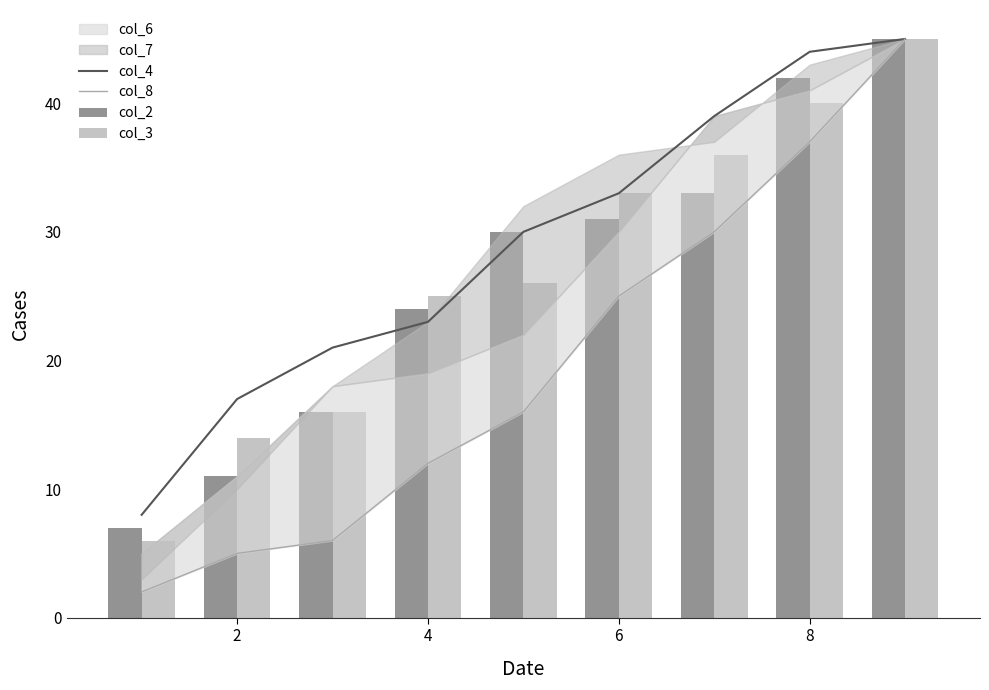

Are the bars grouped side by side (vs. stacked)?

Yes